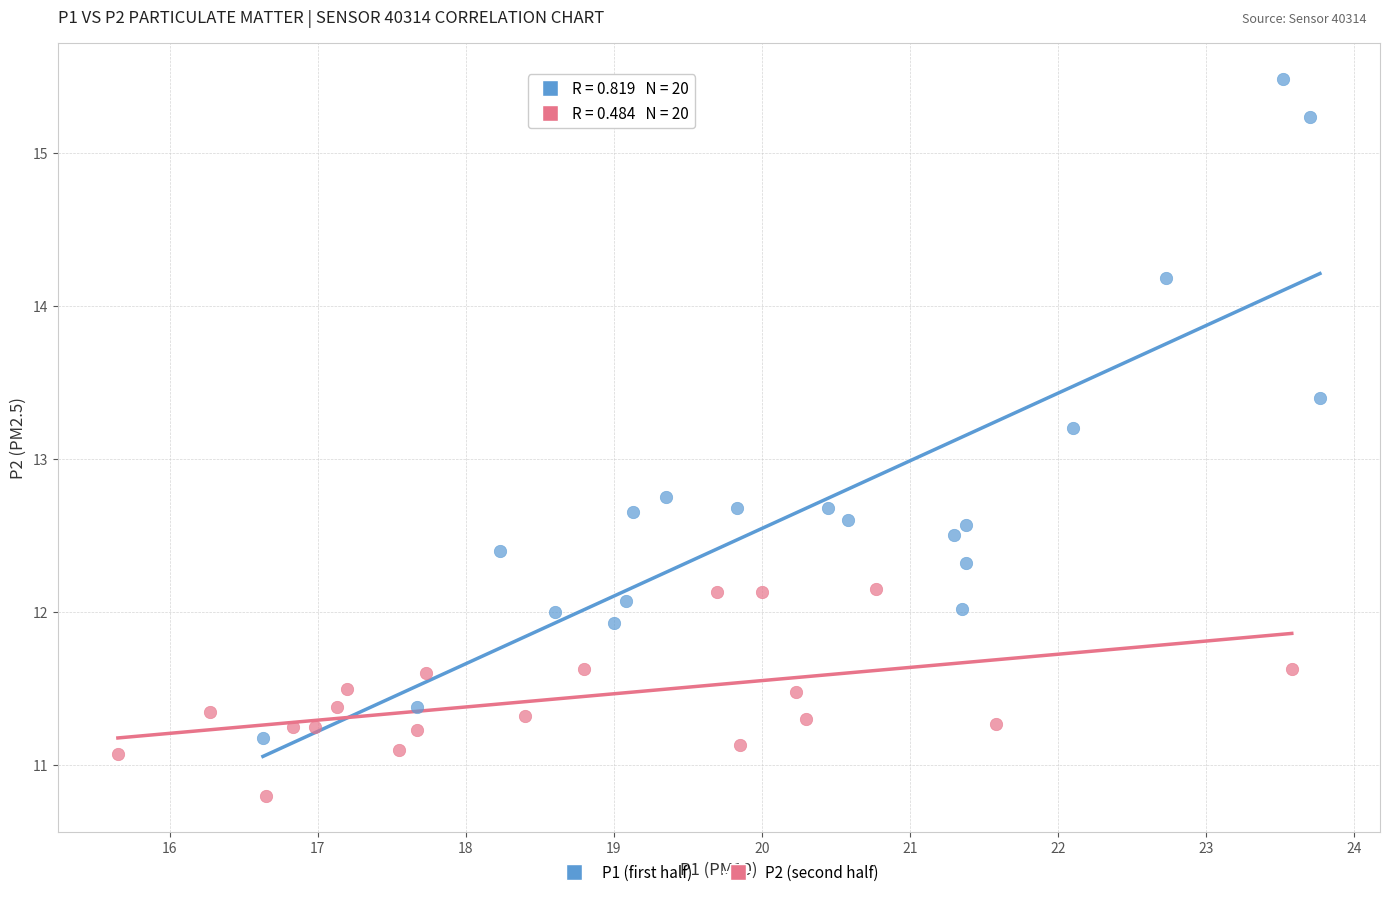

Which series contains the highest Y value?

P1 (first half)